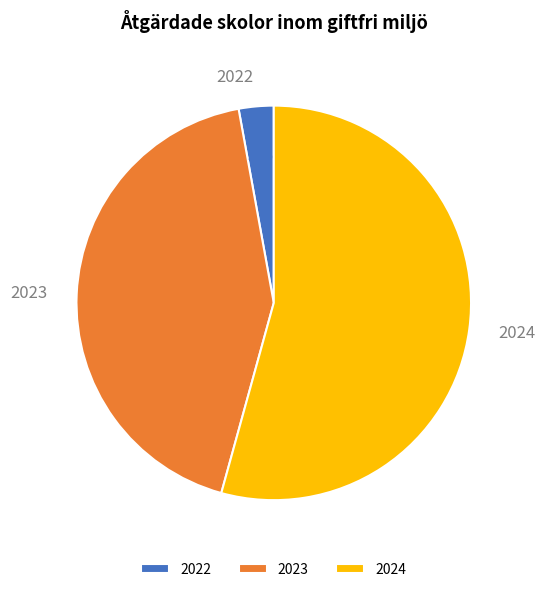

Approximately how many times larger is the value at 2023 compared to 2024?

0.8